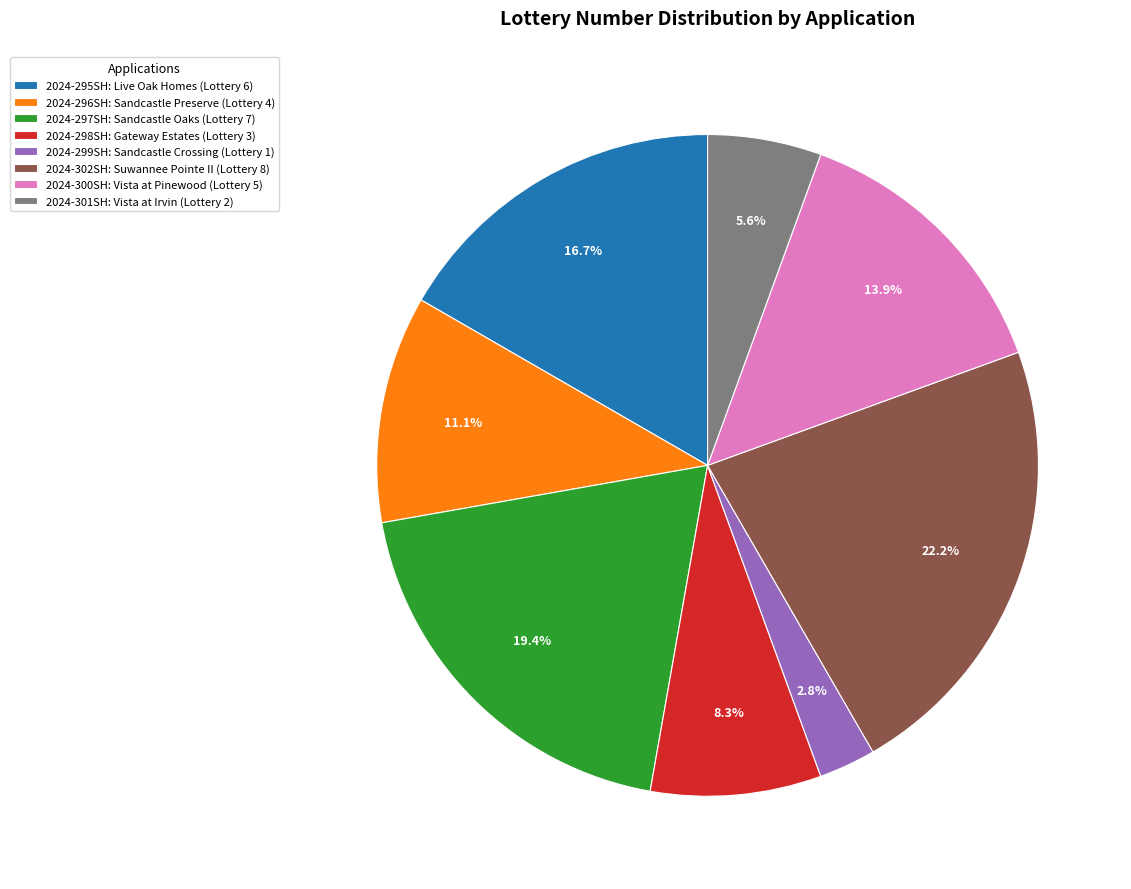

Which has a higher value, 2024-299SH: Sandcastle Crossing (Lottery 1) or 2024-296SH: Sandcastle Preserve (Lottery 4)?

2024-296SH: Sandcastle Preserve (Lottery 4)